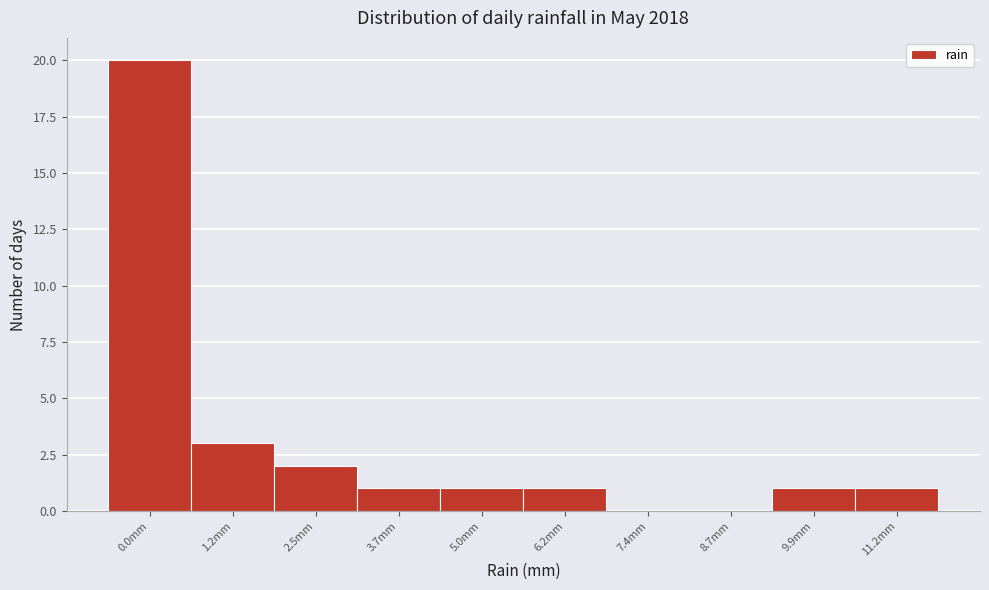

Reading left to right, what are all the values shown in this chart?

0.0mm=20	1.2mm=3	2.5mm=2	3.7mm=1	5.0mm=1	6.2mm=1	7.4mm=0	8.7mm=0	9.9mm=1	11.2mm=1